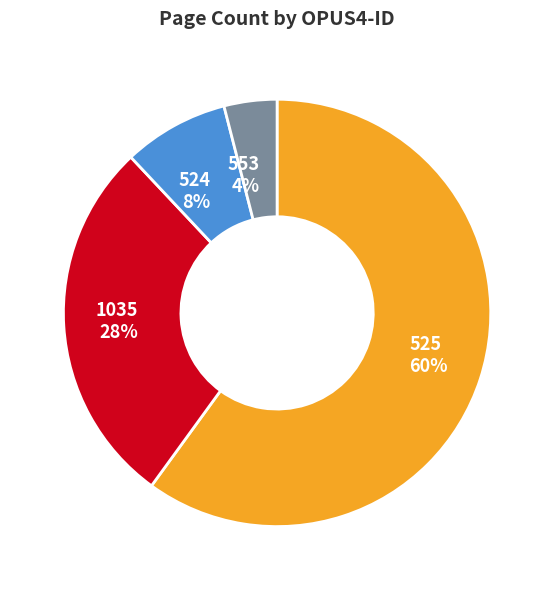

Count the number of slices in the pie.

4